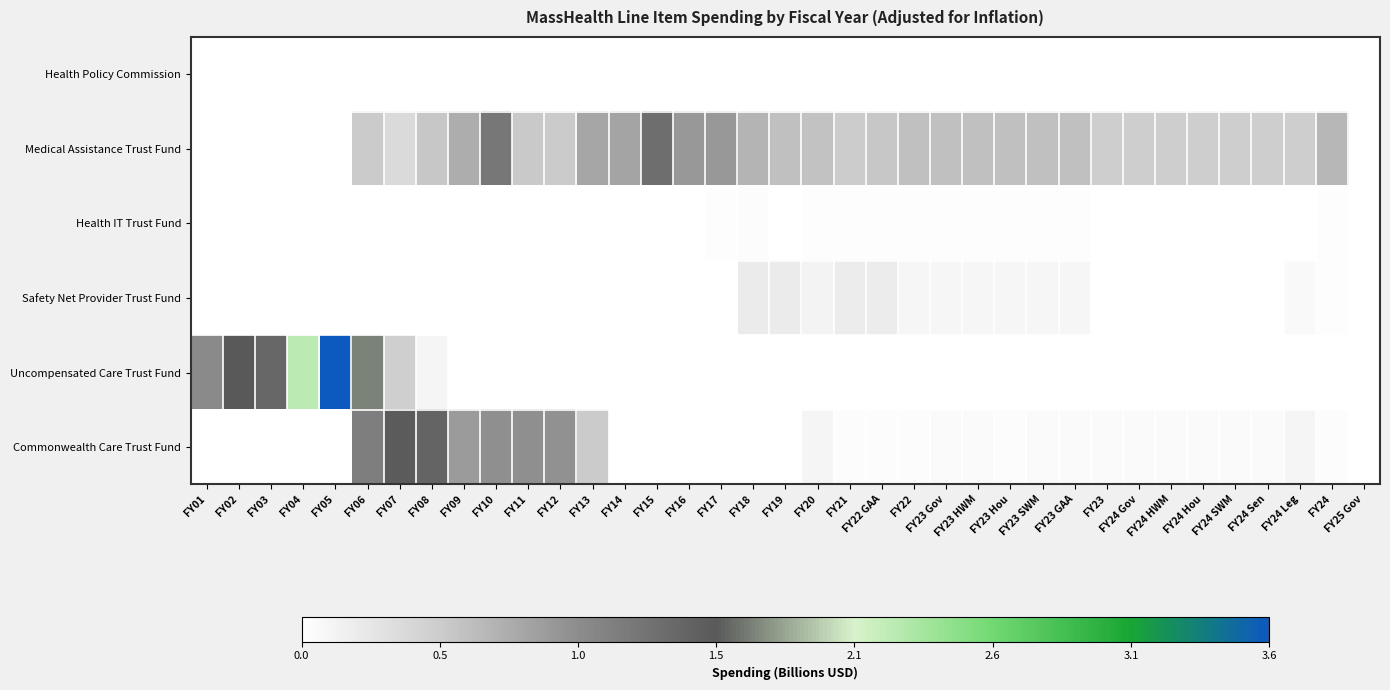

Reading right to left, transcribe all the data shown in this chart.

Health Policy Commission: FY25 Gov=0.0	FY24=0.0	FY24 Leg=0.0	FY24 Sen=0.0	FY24 SWM=0.0	FY24 Hou=0.0	FY24 HWM=0.0	FY24 Gov=0.0	FY23=0.0	FY23 GAA=0.0	FY23 SWM=0.0	FY23 Hou=0.0	FY23 HWM=0.0	FY23 Gov=0.0	FY22=0.0	FY22 GAA=0.0	FY21=0.0	FY20=0.0	FY19=0.0	FY18=0.0	FY17=0.0	FY16=0.0	FY15=0.0	FY14=0.0	FY13=0.0	FY12=0.0	FY11=0.0	FY10=0.0	FY09=0.0	FY08=0.0	FY07=0.0	FY06=0.0	FY05=0.0	FY04=0.0	FY03=0.0	FY02=0.0	FY01=0.0
Medical Assistance Trust Fund: FY25 Gov=0.0	FY24=0.7	FY24 Leg=0.5	FY24 Sen=0.5	FY24 SWM=0.5	FY24 Hou=0.5	FY24 HWM=0.5	FY24 Gov=0.5	FY23=0.5	FY23 GAA=0.6	FY23 SWM=0.6	FY23 Hou=0.6	FY23 HWM=0.6	FY23 Gov=0.6	FY22=0.6	FY22 GAA=0.6	FY21=0.5	FY20=0.6	FY19=0.6	FY18=0.7	FY17=0.9	FY16=0.9	FY15=1.3	FY14=0.8	FY13=0.8	FY12=0.5	FY11=0.5	FY10=1.2	FY09=0.8	FY08=0.6	FY07=0.4	FY06=0.5	FY05=0.0	FY04=0.0	FY03=0.0	FY02=0.0	FY01=0.0
Health IT Trust Fund: FY25 Gov=0.0	FY24=0.0	FY24 Leg=0.0	FY24 Sen=0.0	FY24 SWM=0.0	FY24 Hou=0.0	FY24 HWM=0.0	FY24 Gov=0.0	FY23=0.0	FY23 GAA=0.0	FY23 SWM=0.0	FY23 Hou=0.0	FY23 HWM=0.0	FY23 Gov=0.0	FY22=0.0	FY22 GAA=0.0	FY21=0.0	FY20=0.0	FY19=0.0	FY18=0.0	FY17=0.0	FY16=0.0	FY15=0.0	FY14=0.0	FY13=0.0	FY12=0.0	FY11=0.0	FY10=0.0	FY09=0.0	FY08=0.0	FY07=0.0	FY06=0.0	FY05=0.0	FY04=0.0	FY03=0.0	FY02=0.0	FY01=0.0
Safety Net Provider Trust Fund: FY25 Gov=0.0	FY24=0.0	FY24 Leg=0.1	FY24 Sen=0.0	FY24 SWM=0.0	FY24 Hou=0.0	FY24 HWM=0.0	FY24 Gov=0.0	FY23=0.0	FY23 GAA=0.1	FY23 SWM=0.1	FY23 Hou=0.1	FY23 HWM=0.1	FY23 Gov=0.1	FY22=0.1	FY22 GAA=0.2	FY21=0.2	FY20=0.1	FY19=0.2	FY18=0.2	FY17=0.0	FY16=0.0	FY15=0.0	FY14=0.0	FY13=0.0	FY12=0.0	FY11=0.0	FY10=0.0	FY09=0.0	FY08=0.0	FY07=0.0	FY06=0.0	FY05=0.0	FY04=0.0	FY03=0.0	FY02=0.0	FY01=0.0
Uncompensated Care Trust Fund: FY25 Gov=0.0	FY24=0.0	FY24 Leg=0.0	FY24 Sen=0.0	FY24 SWM=0.0	FY24 Hou=0.0	FY24 HWM=0.0	FY24 Gov=0.0	FY23=0.0	FY23 GAA=0.0	FY23 SWM=0.0	FY23 Hou=0.0	FY23 HWM=0.0	FY23 Gov=0.0	FY22=0.0	FY22 GAA=0.0	FY21=0.0	FY20=0.0	FY19=0.0	FY18=0.0	FY17=0.0	FY16=0.0	FY15=0.0	FY14=0.0	FY13=0.0	FY12=0.0	FY11=0.0	FY10=0.0	FY09=0.0	FY08=0.1	FY07=0.5	FY06=1.7	FY05=3.6	FY04=2.2	FY03=1.4	FY02=1.5	FY01=1.0
Commonwealth Care Trust Fund: FY25 Gov=0.0	FY24=0.0	FY24 Leg=0.1	FY24 Sen=0.0	FY24 SWM=0.0	FY24 Hou=0.0	FY24 HWM=0.0	FY24 Gov=0.0	FY23=0.0	FY23 GAA=0.1	FY23 SWM=0.1	FY23 Hou=0.0	FY23 HWM=0.1	FY23 Gov=0.1	FY22=0.0	FY22 GAA=0.0	FY21=0.0	FY20=0.1	FY19=0.0	FY18=0.0	FY17=0.0	FY16=0.0	FY15=0.0	FY14=0.0	FY13=0.5	FY12=1.0	FY11=1.0	FY10=1.0	FY09=0.9	FY08=1.4	FY07=1.5	FY06=1.2	FY05=0.0	FY04=0.0	FY03=0.0	FY02=0.0	FY01=0.0